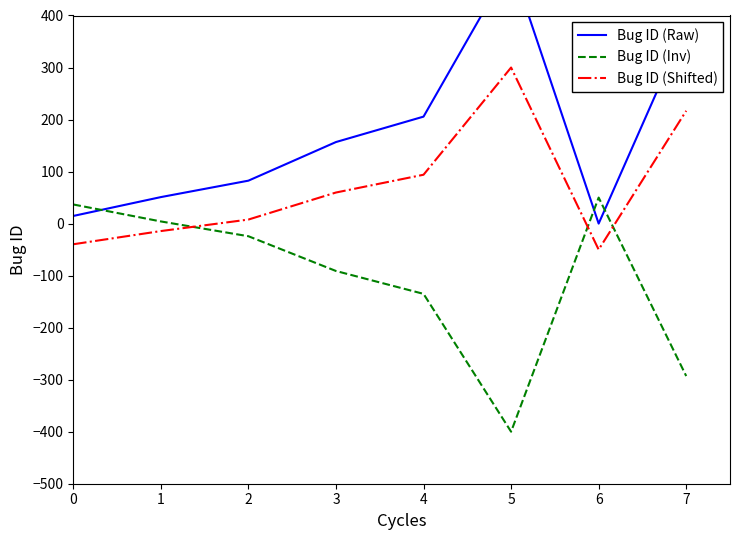

The Bug ID (Inv) series shows 1.0 at 1. True or false?

False